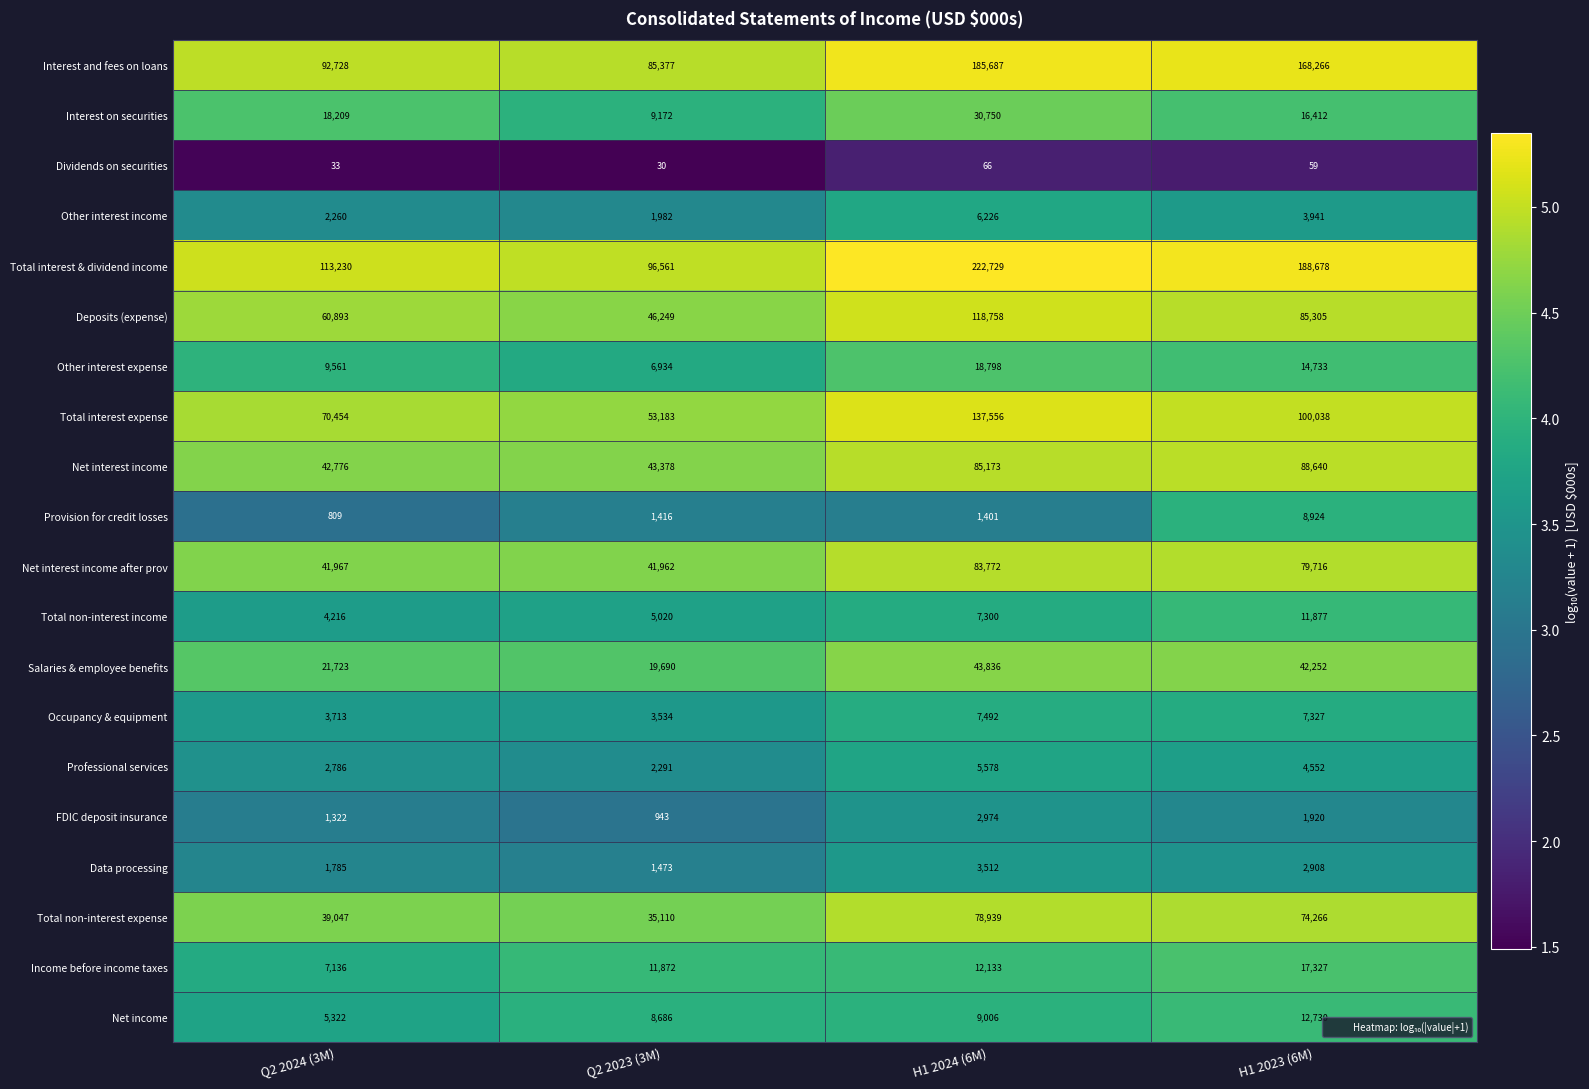

Which series has the largest total across all categories?

Total interest & dividend income